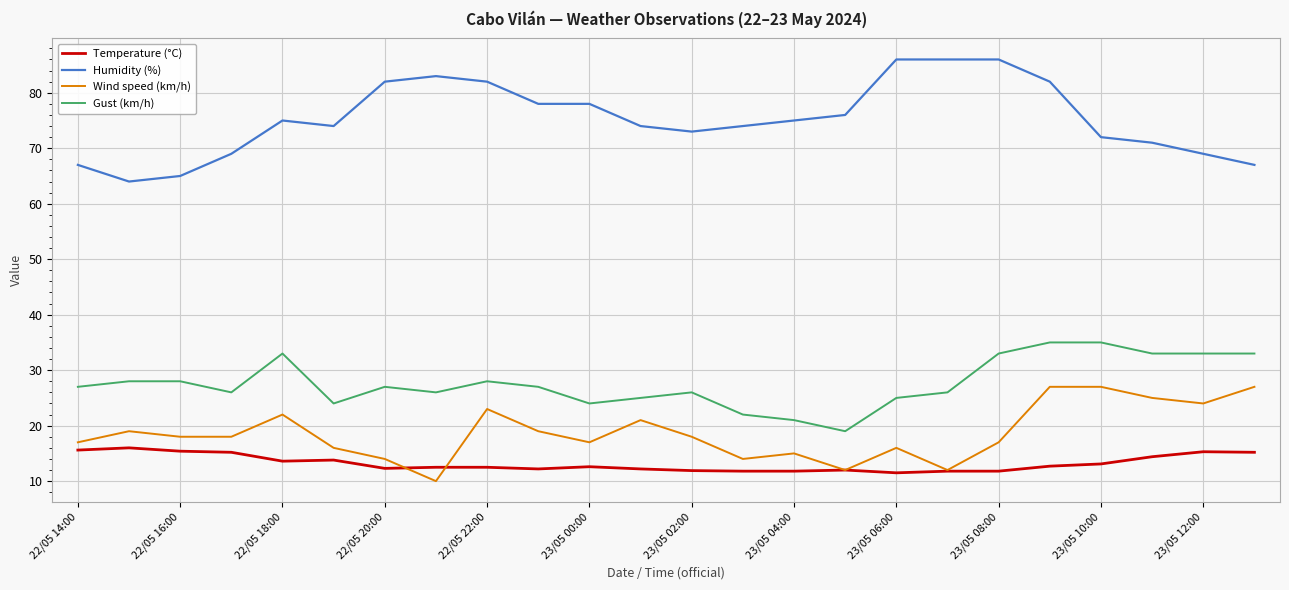

Which series has the largest range (max minus min)?

Humidity (%)